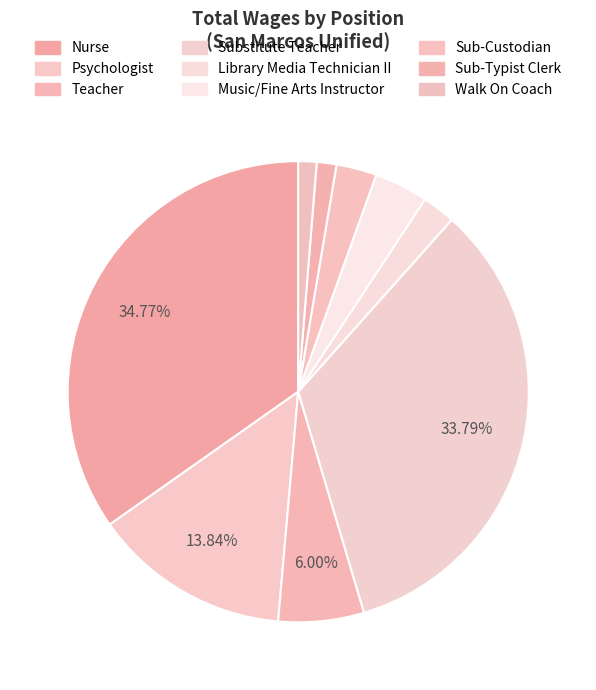

How many segments does this pie chart have?

9